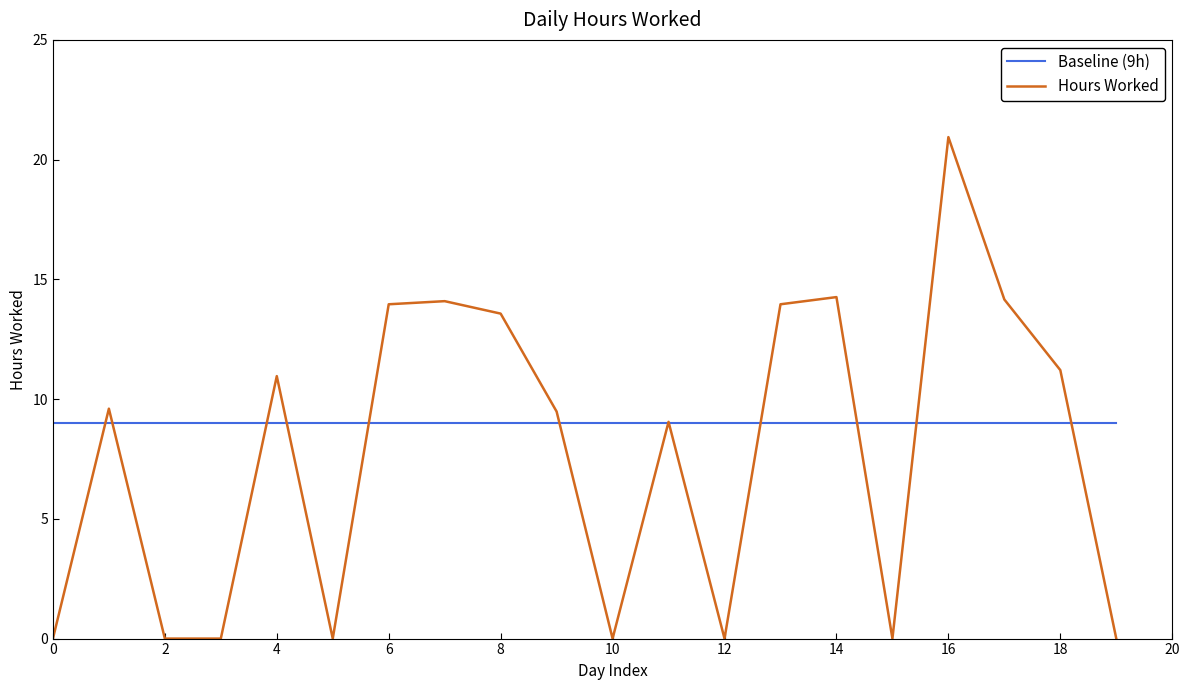

What is the average value of the Baseline (9h) series?

9.0